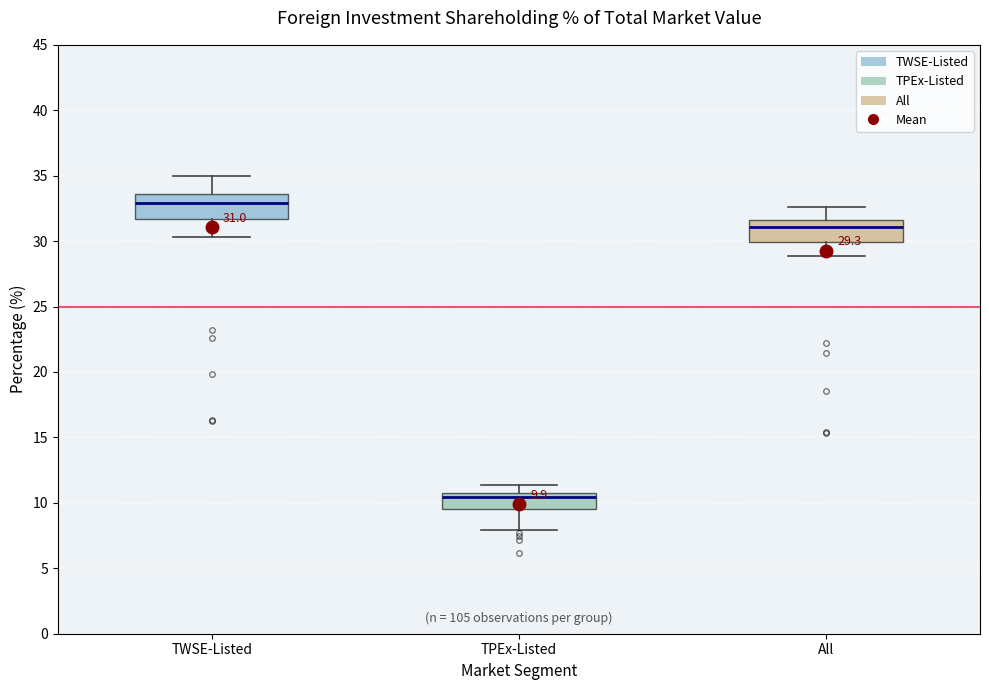

Which box's median line is the highest?

TWSE-Listed